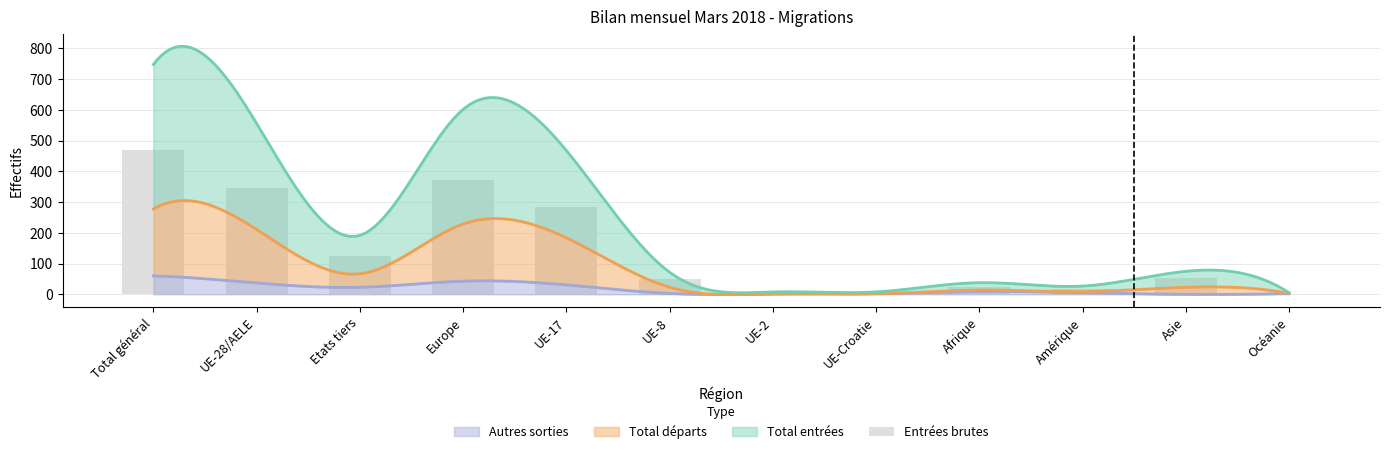

How many values are below 52?

6